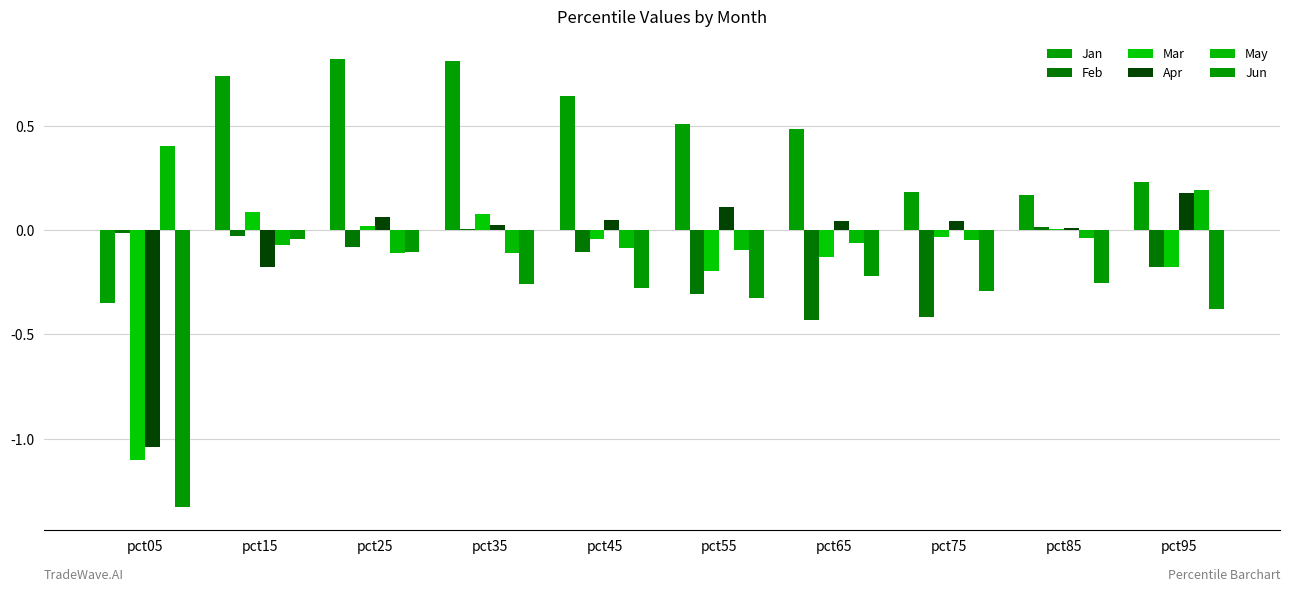

What is the highest value of the Jan series?

0.8